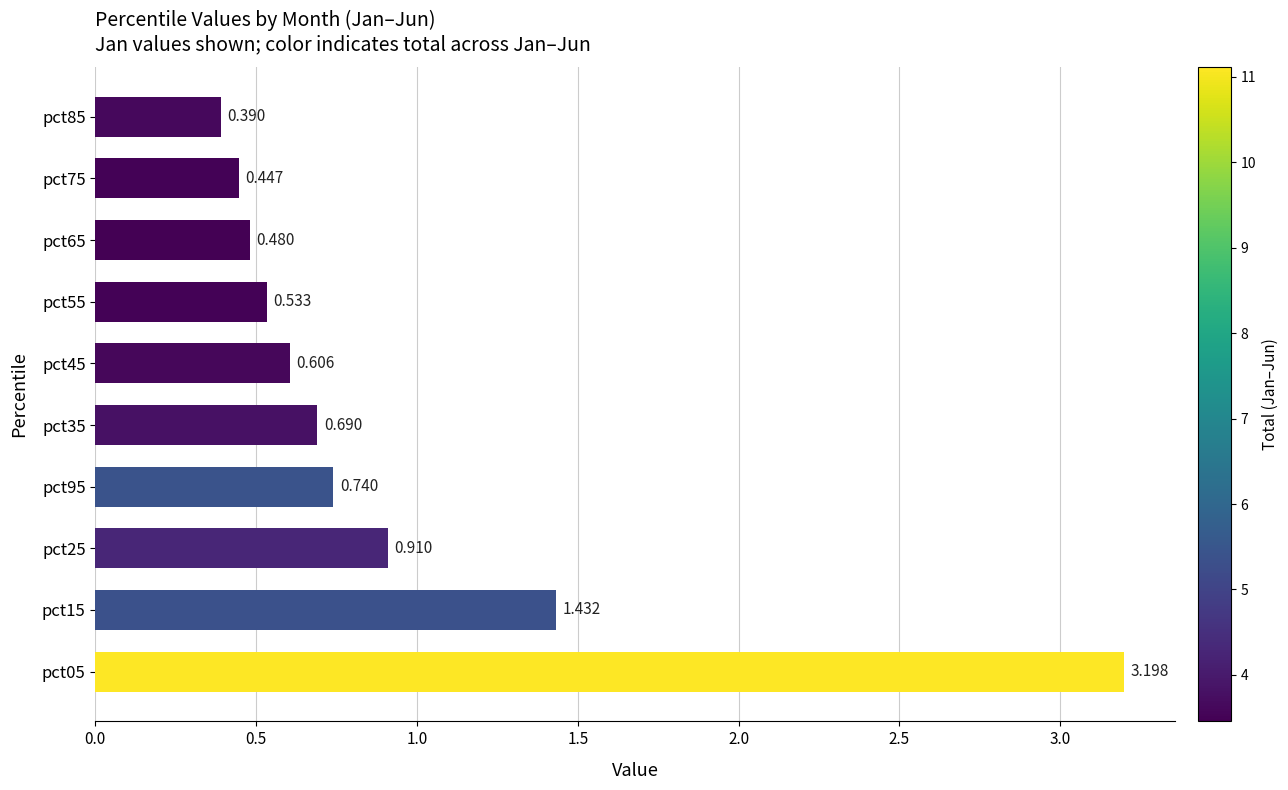

Are the bars horizontal?

Yes